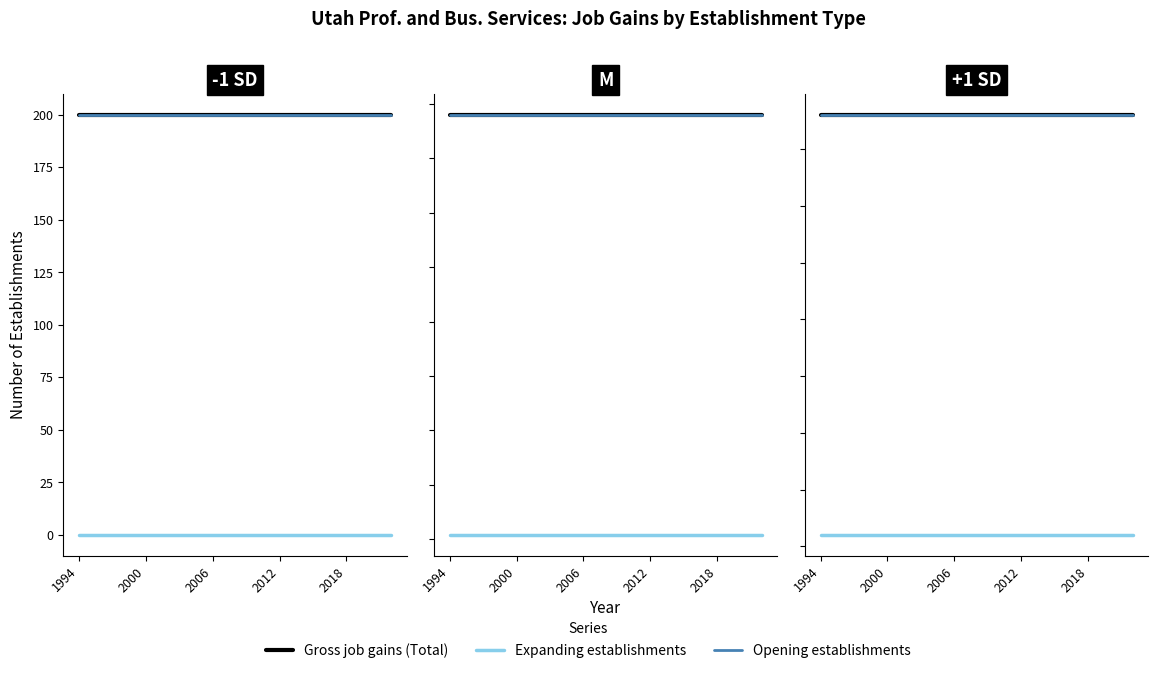

Where is Gross job gains (Total) nearest to the value 190?

1994